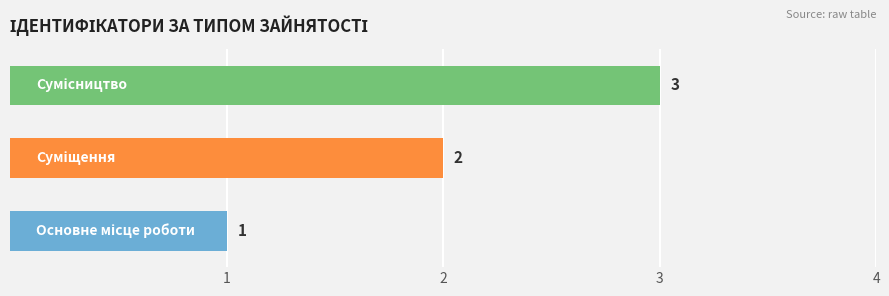

What is the greatest value displayed?

3